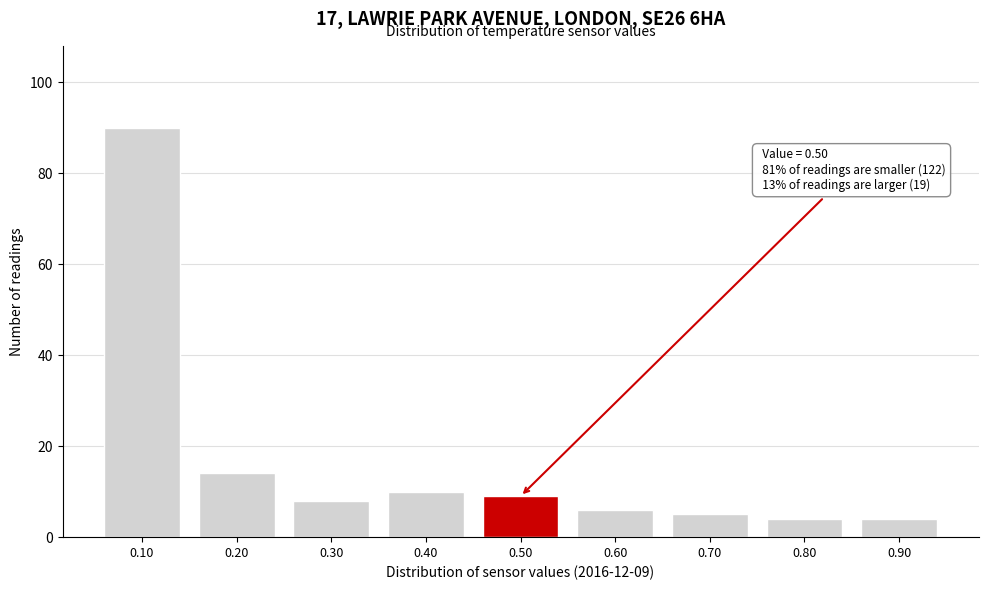

Reading right to left, what are all the values shown in this chart?

0.90=4	0.80=4	0.70=5	0.60=6	0.50=9	0.40=10	0.30=8	0.20=14	0.10=90